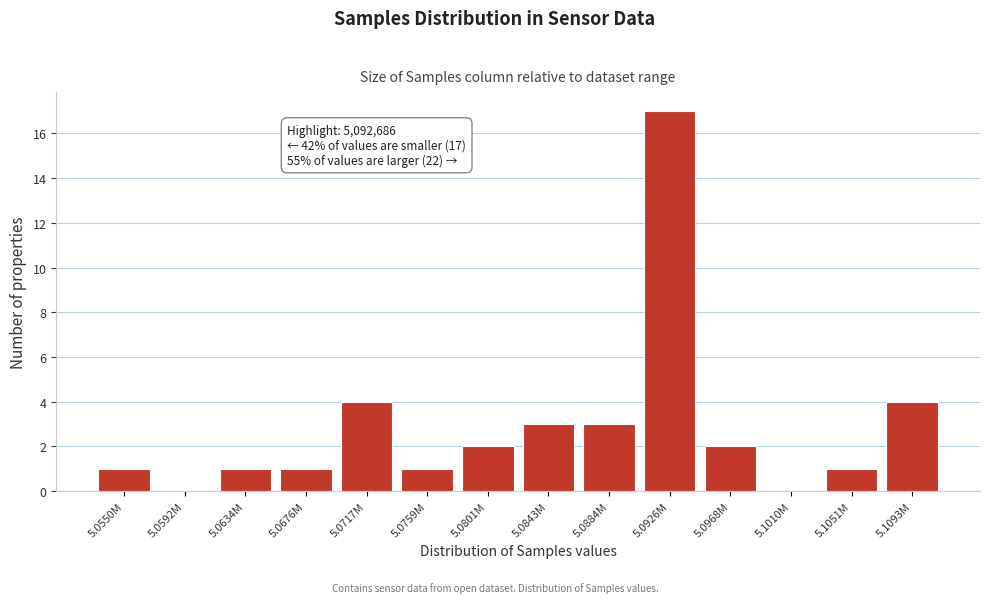

Reading left to right, extract all data points from this chart.

5.0550M=1	5.0592M=0	5.0634M=1	5.0676M=1	5.0717M=4	5.0759M=1	5.0801M=2	5.0843M=3	5.0884M=3	5.0926M=17	5.0968M=2	5.1010M=0	5.1051M=1	5.1093M=4